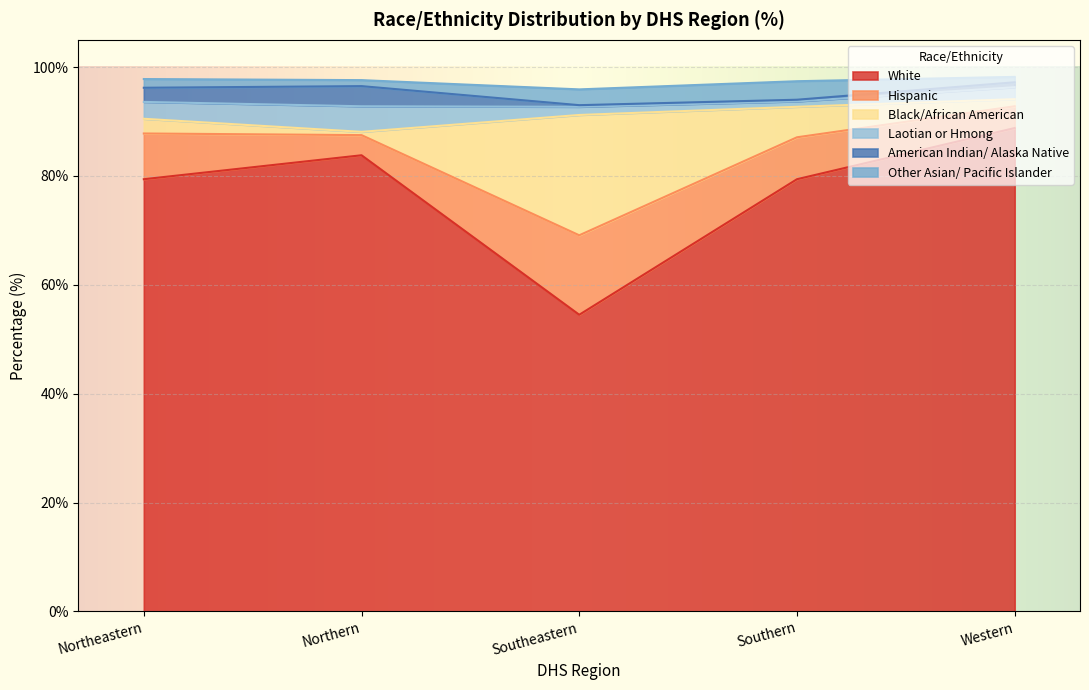

True or false: Black/African American has a value of 22.1 at Southeastern.

True